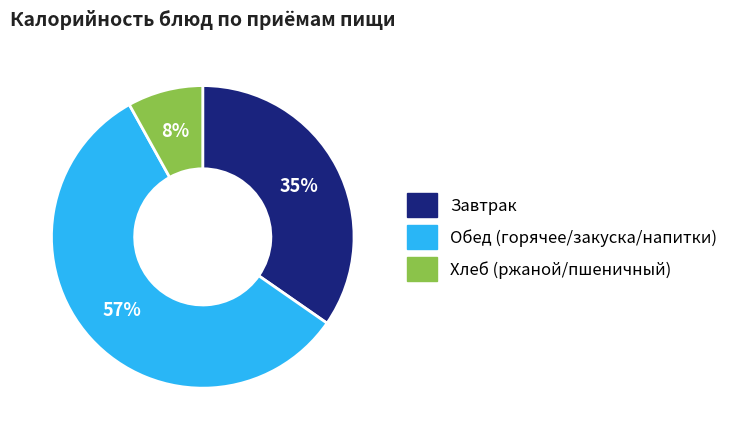

True or false: Завтрак accounts for 35% of the total.

True